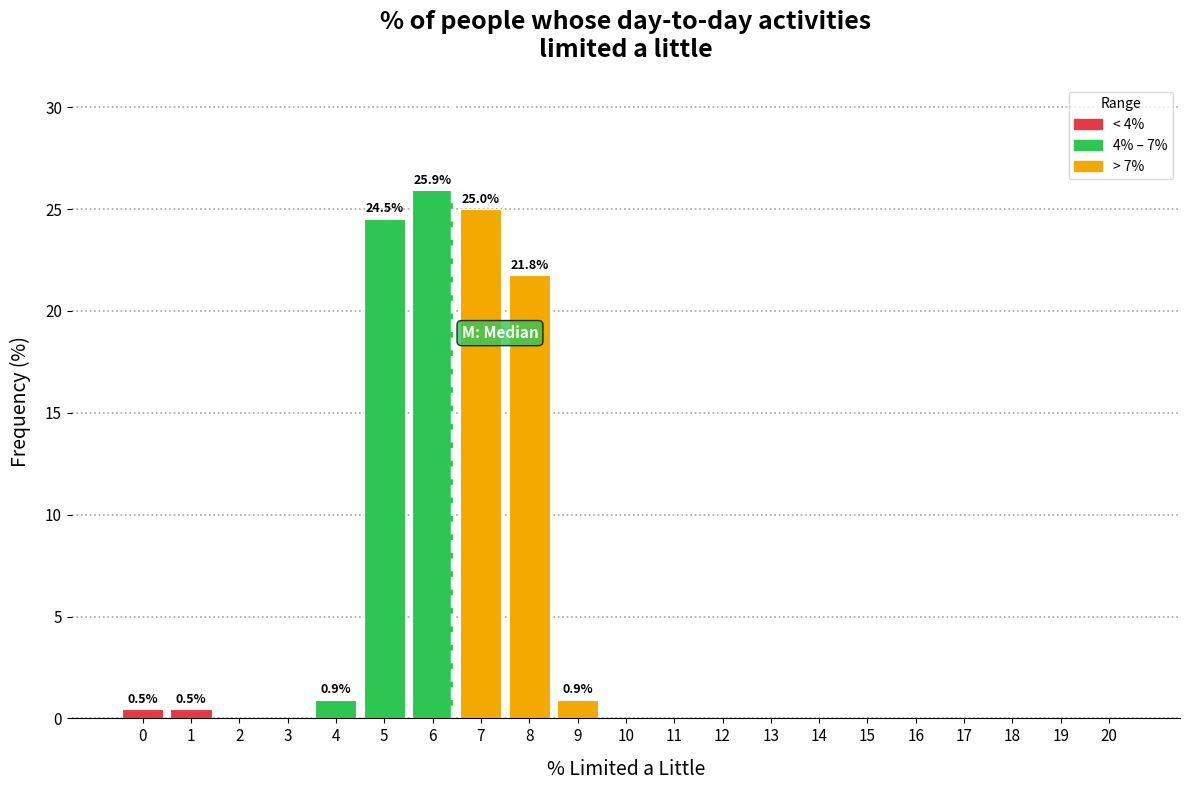

Reading right to left, extract all data points from this chart.

20=0.0	19=0.0	18=0.0	17=0.0	16=0.0	15=0.0	14=0.0	13=0.0	12=0.0	11=0.0	10=0.0	9=0.9	8=21.8	7=25.0	6=25.9	5=24.5	4=0.9	3=0.0	2=0.0	1=0.5	0=0.5